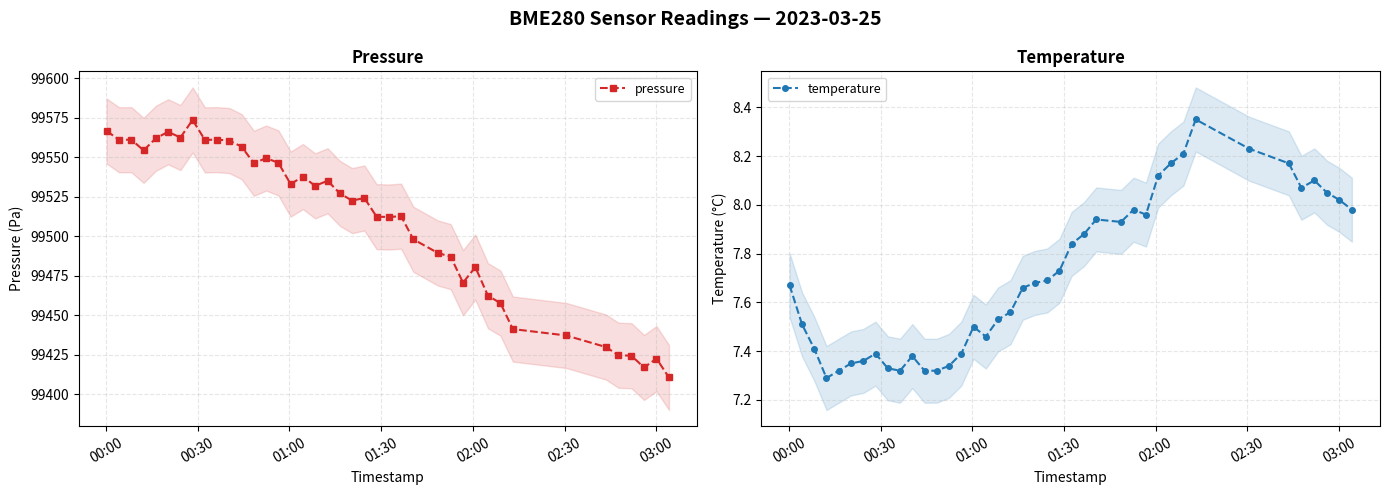

What is the minimum value for pressure?

99410.7